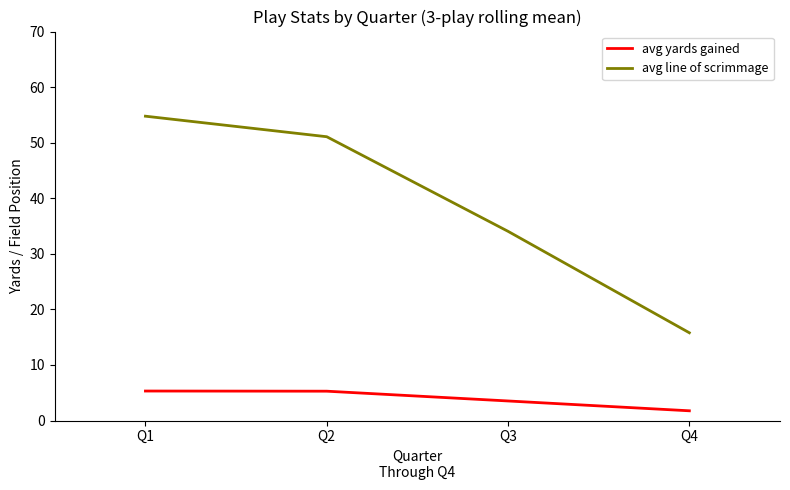

What is the total value across all series at Q2?

56.4